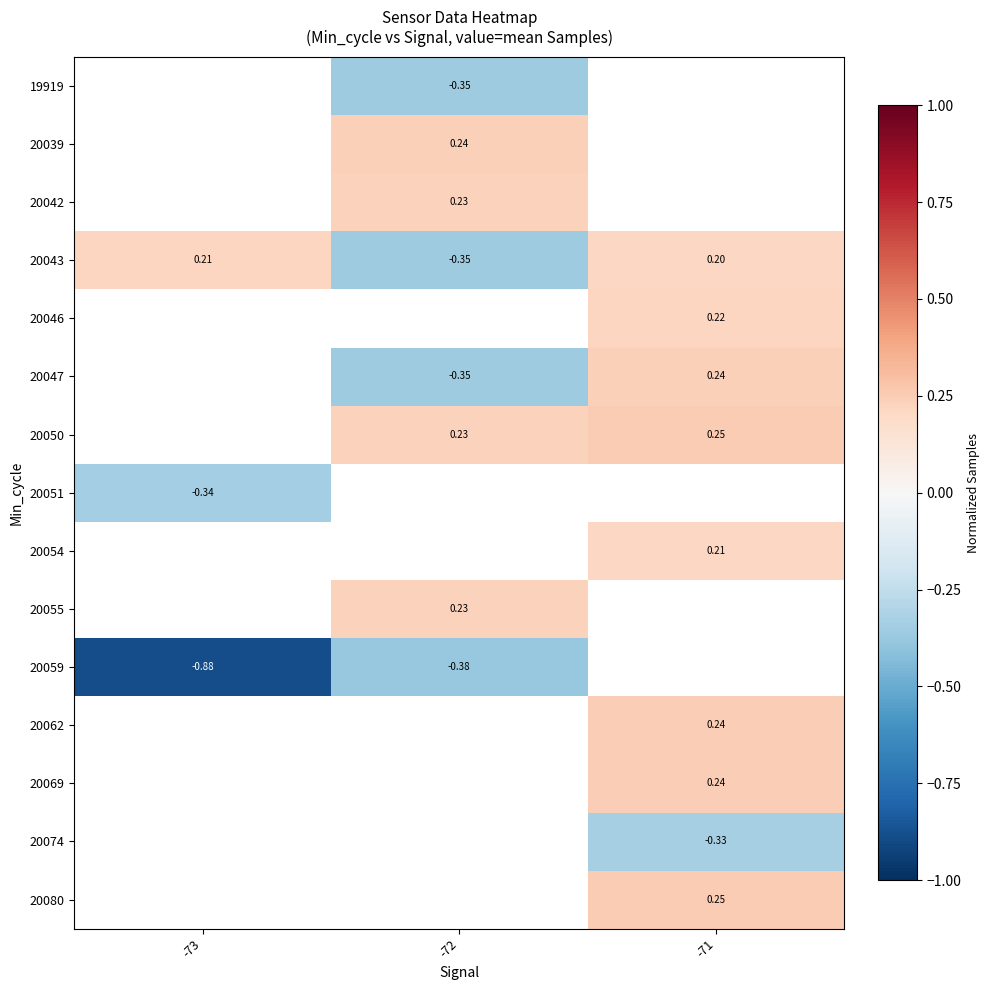

True or false: 20054 has a value of 0.2 at -71.

True